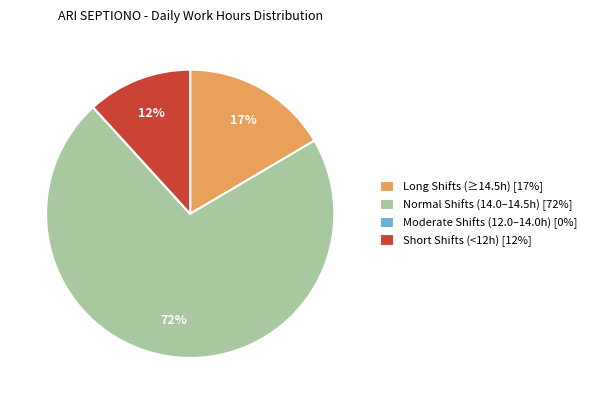

What is the largest slice in the pie chart?

Normal Shifts (14.0–14.5h) [72%]